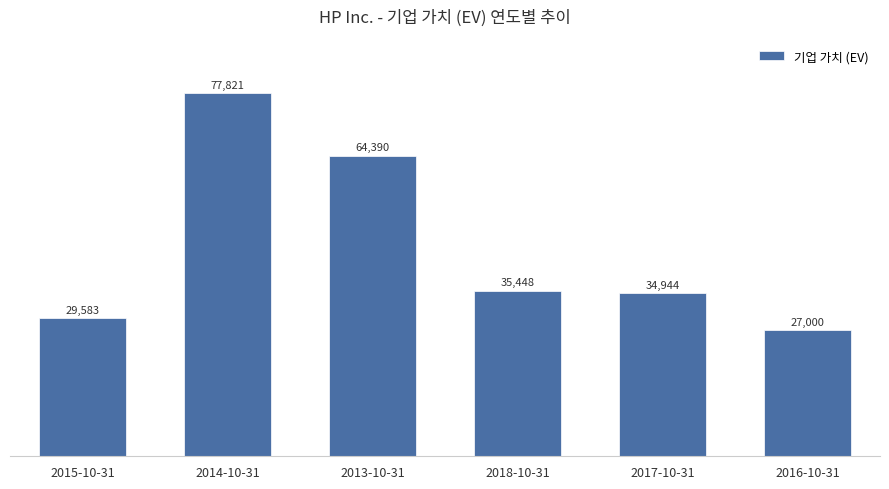

What is the difference between the maximum and minimum values?

50821